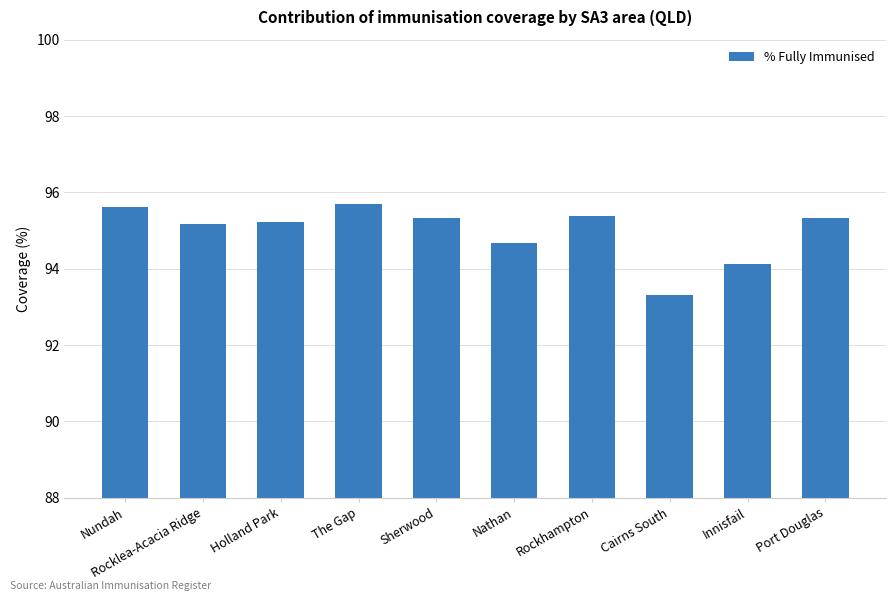

The chart shows a value of 29.5 at Rockhampton. True or false?

False